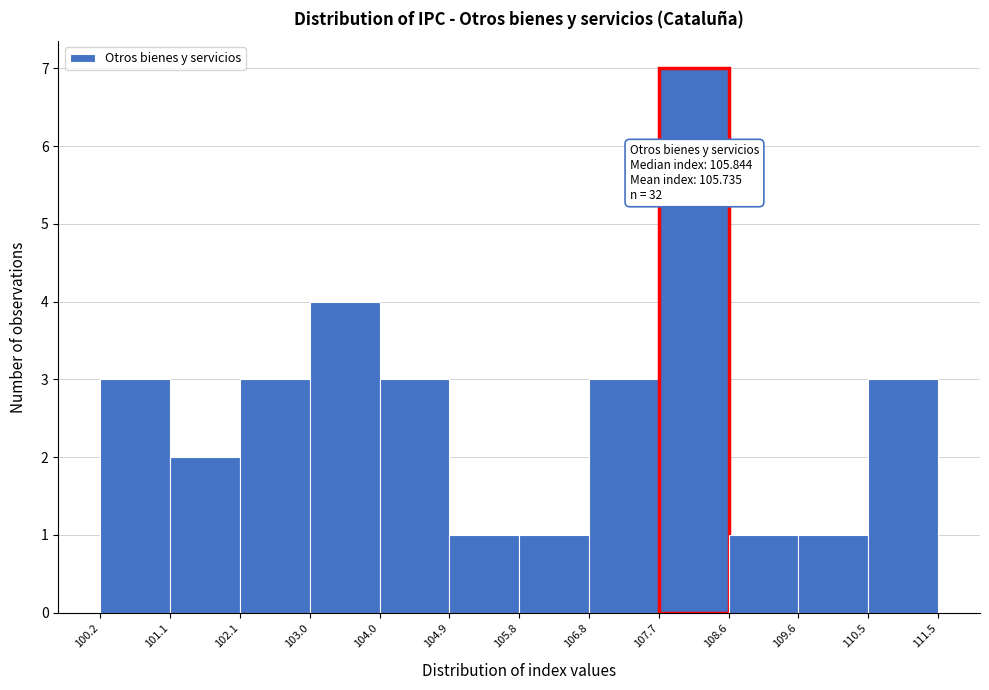

Which range on the x-axis has the tallest bar?

107.7 to 108.6